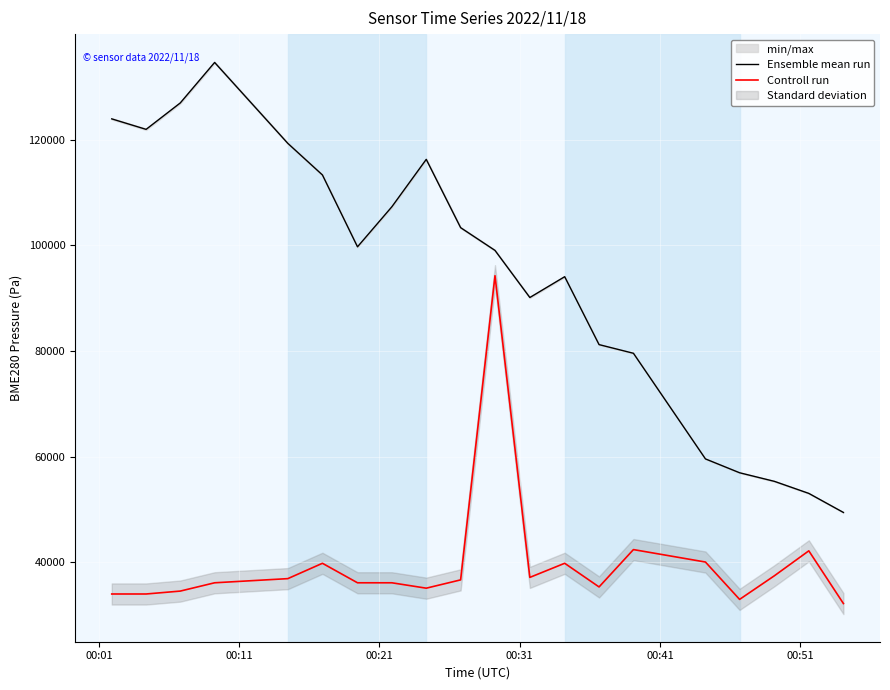

True or false: Controll run and Ensemble mean run intersect in this chart.

False